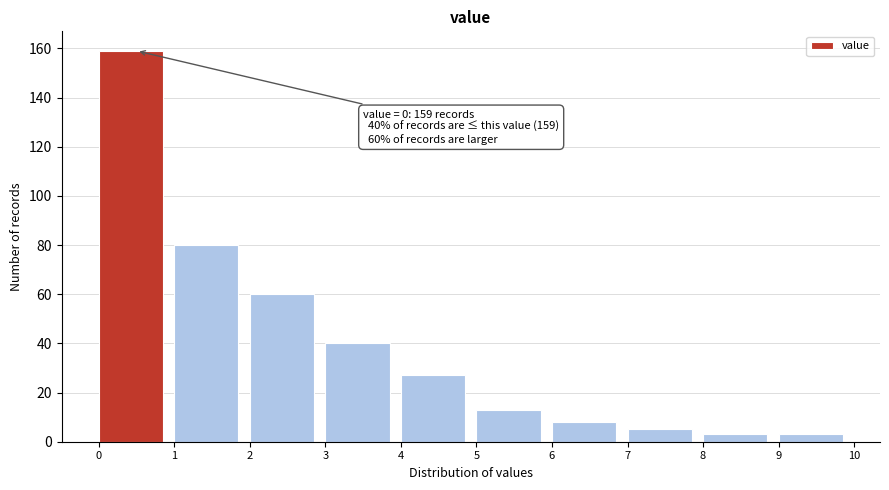

Over which range of the x-axis is the bar tallest?

0 to 1